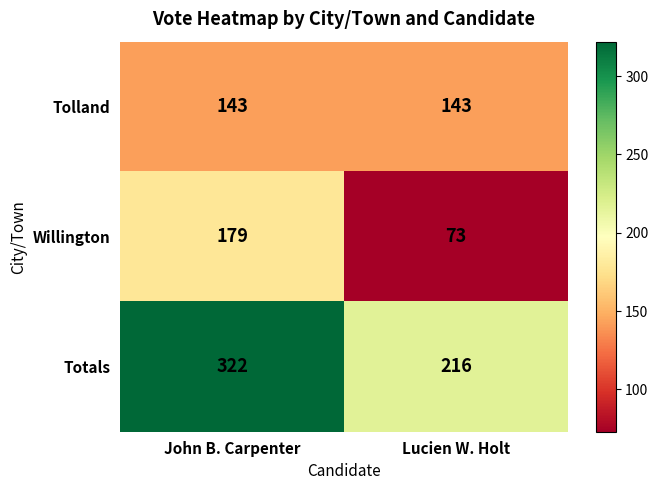

Reading left to right, extract all data points from this chart.

Tolland: John B. Carpenter=143	Lucien W. Holt=143
Willington: John B. Carpenter=179	Lucien W. Holt=73
Totals: John B. Carpenter=322	Lucien W. Holt=216